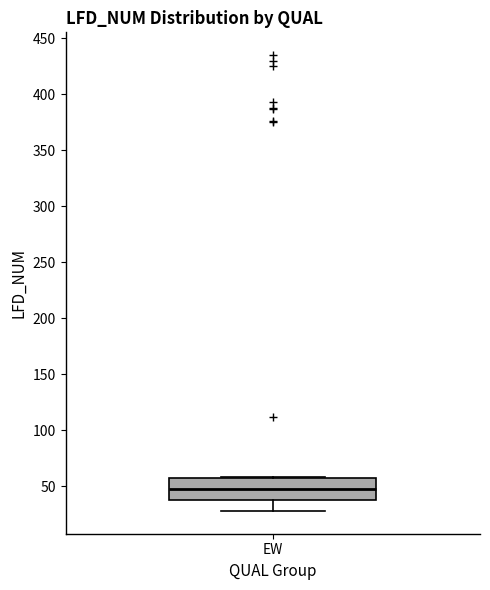

Transcribe this box plot: give where the median line is, the range the box spans, and where the two whiskers end, as read against the y-axis. The values are not printed on the chart, so give them approximately, as read against the axis.

median 50, box 40 to 55, whiskers 30 to 60